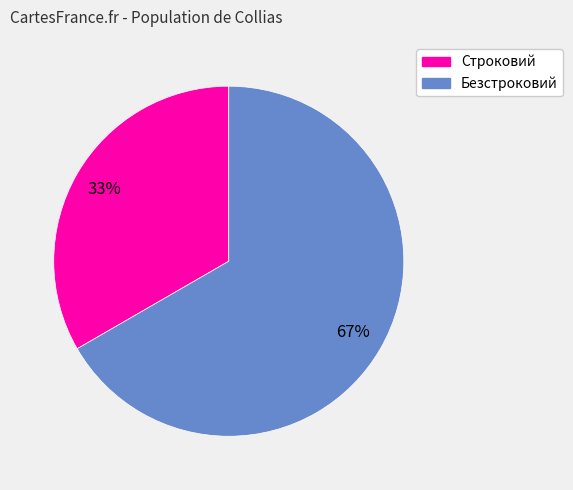

To the nearest percent, what is the combined percentage of Безстроковий and Строковий?

100%